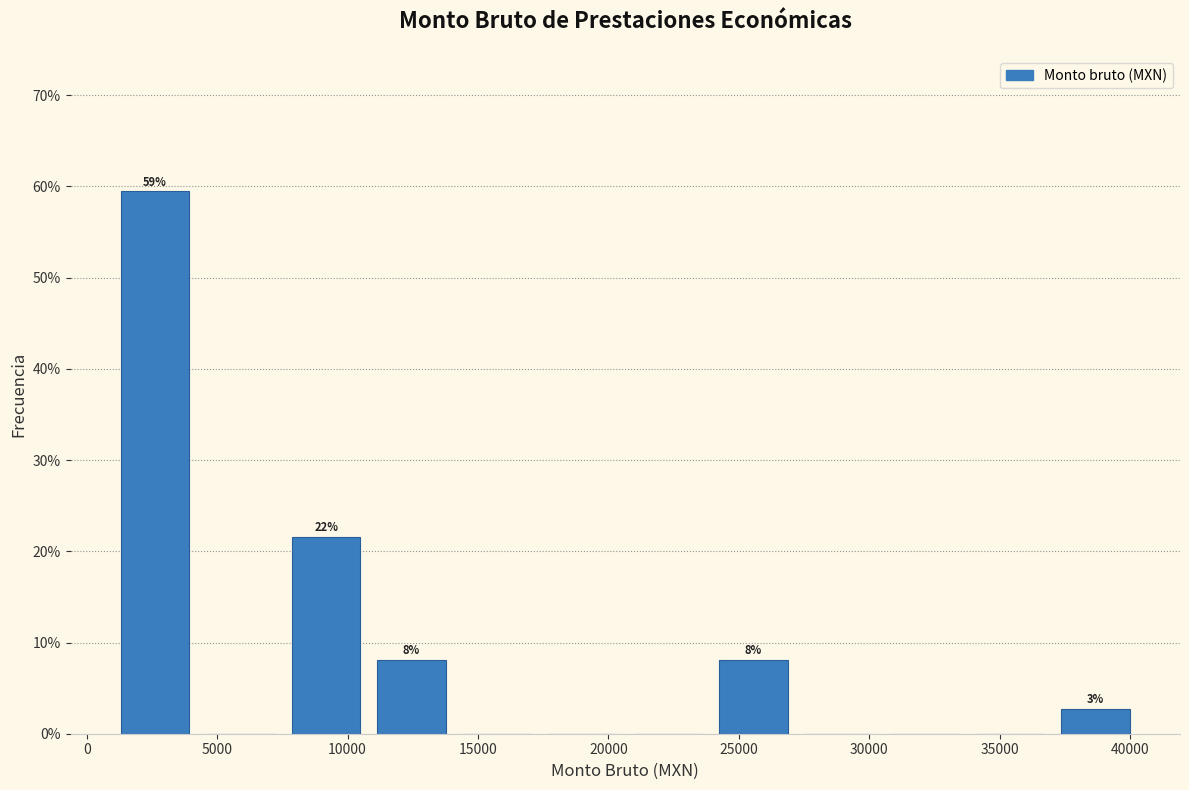

Which range on the x-axis has the tallest bar?

1000 to 4500